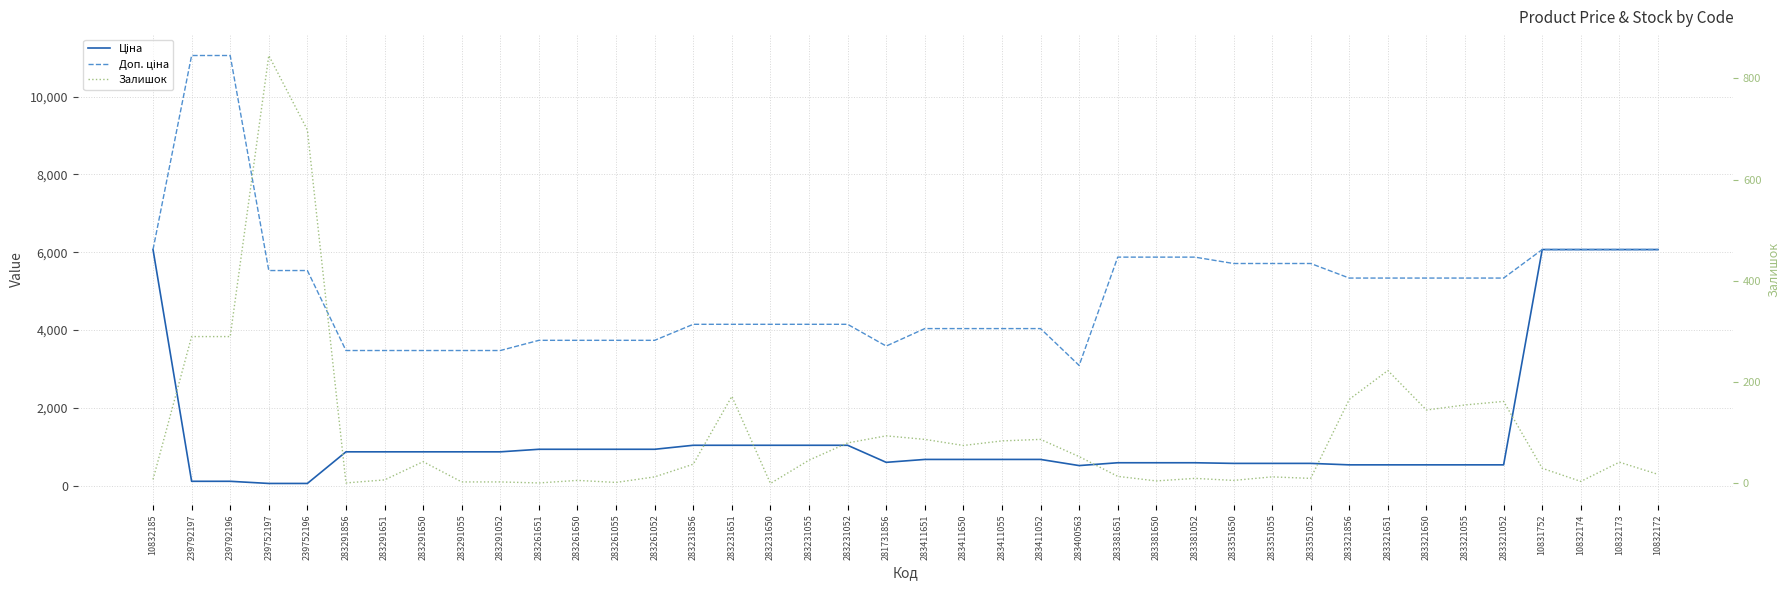

Which series has the widest spread of values?

Доп. ціна